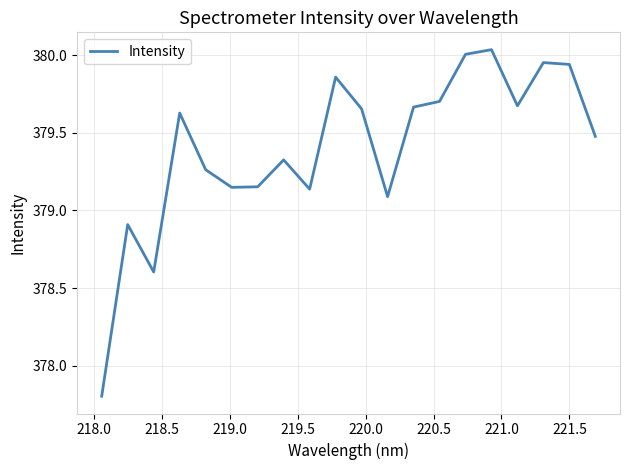

What is the smallest value displayed?

377.8